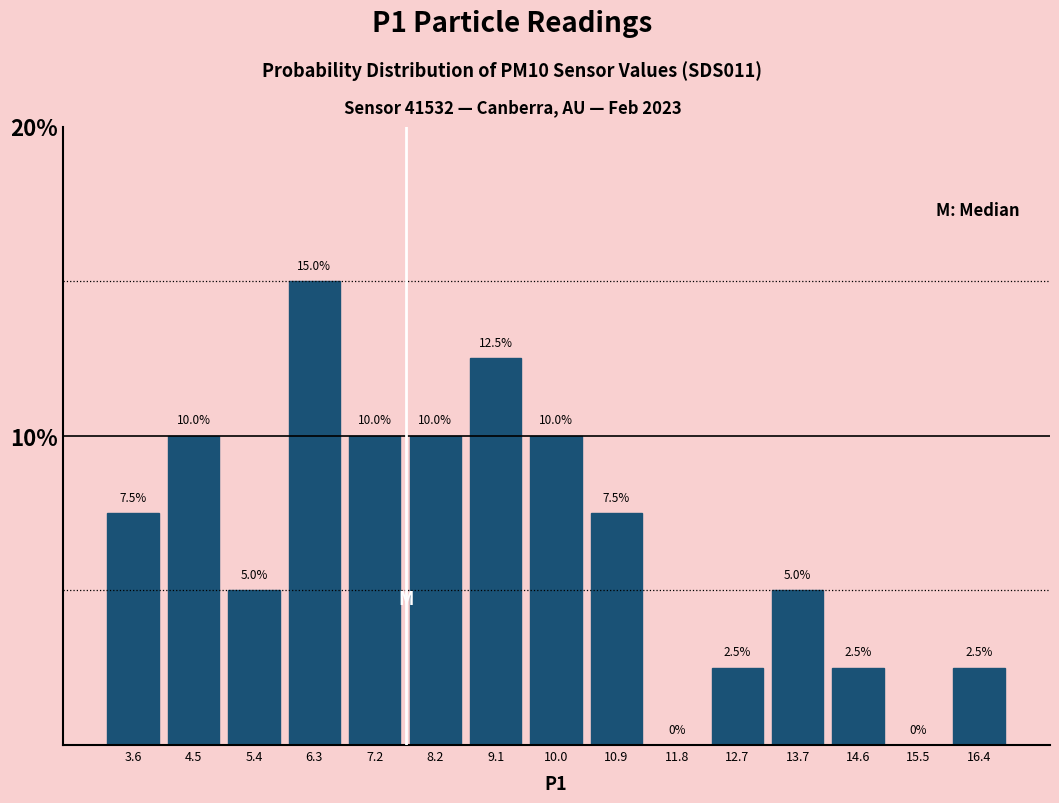

Reading left to right, transcribe this chart: for each bar, give the range it covers on the x-axis and its height. The bar edges are not printed on the chart, so give them approximately, as read against the axis.

3.1 to 4.0: 7.5
4.0 to 4.9: 10.0
4.9 to 5.9: 5.0
5.9 to 6.8: 15.0
6.8 to 7.7: 10.0
7.7 to 8.6: 10.0
8.6 to 9.5: 12.5
9.5 to 10.4: 10.0
10.4 to 11.4: 7.5
11.4 to 12.3: 0.0
12.3 to 13.2: 2.5
13.2 to 14.1: 5.0
14.1 to 15.0: 2.5
15.0 to 16.0: 0.0
16.0 to 16.9: 2.5